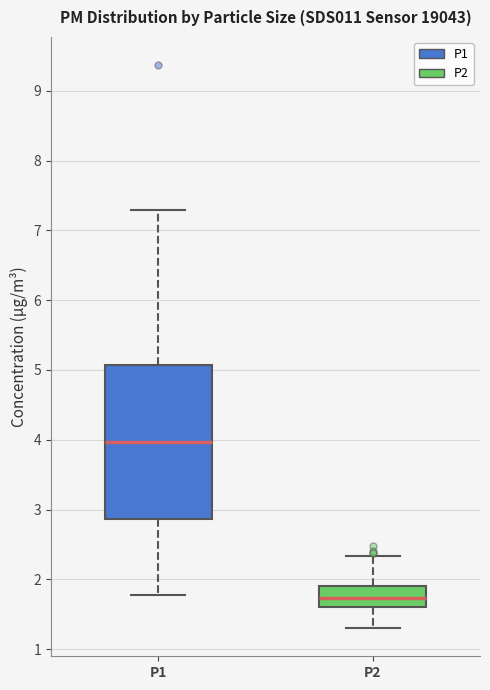

Which box's median line is the highest?

P1